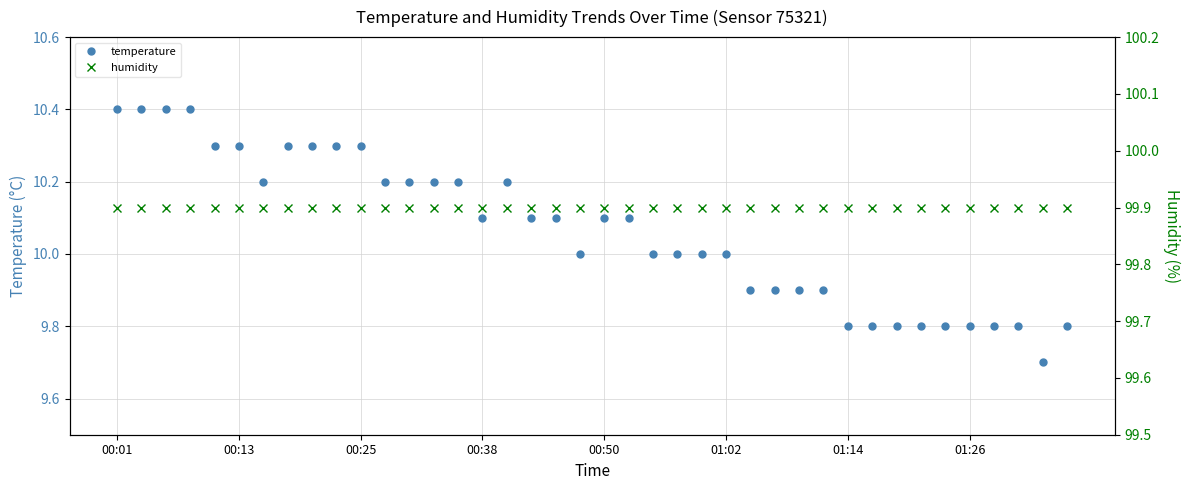

What is the approximate value of temperature at 01:26?

9.8